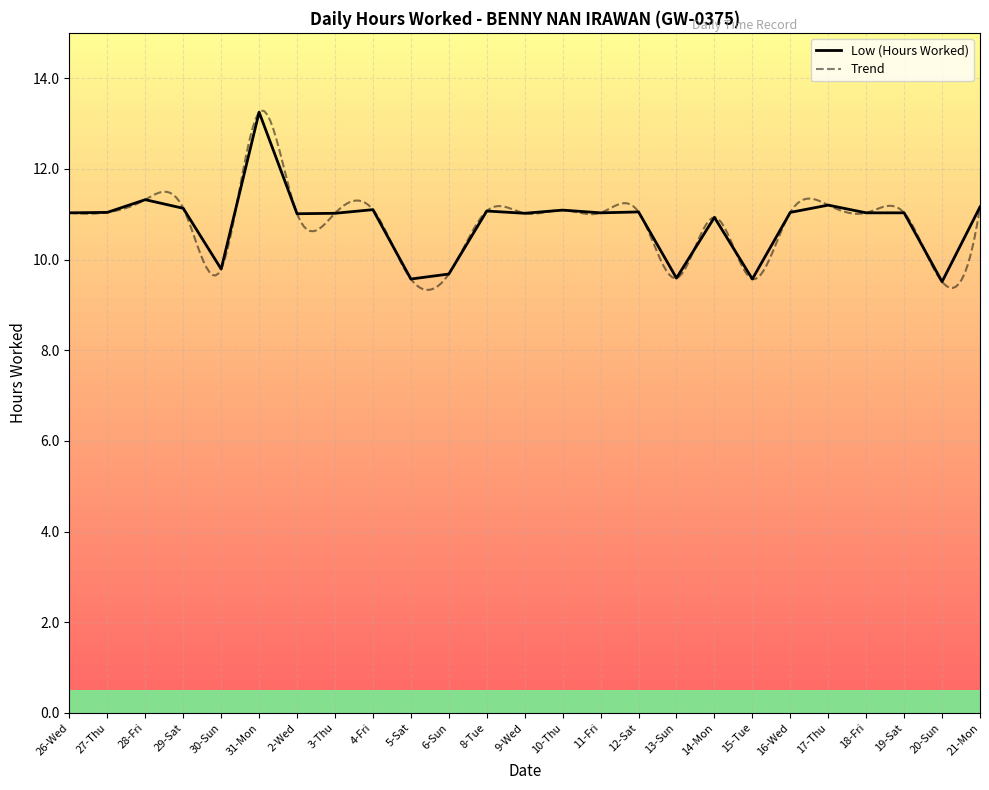

What position from the left is 16-Wed?

20